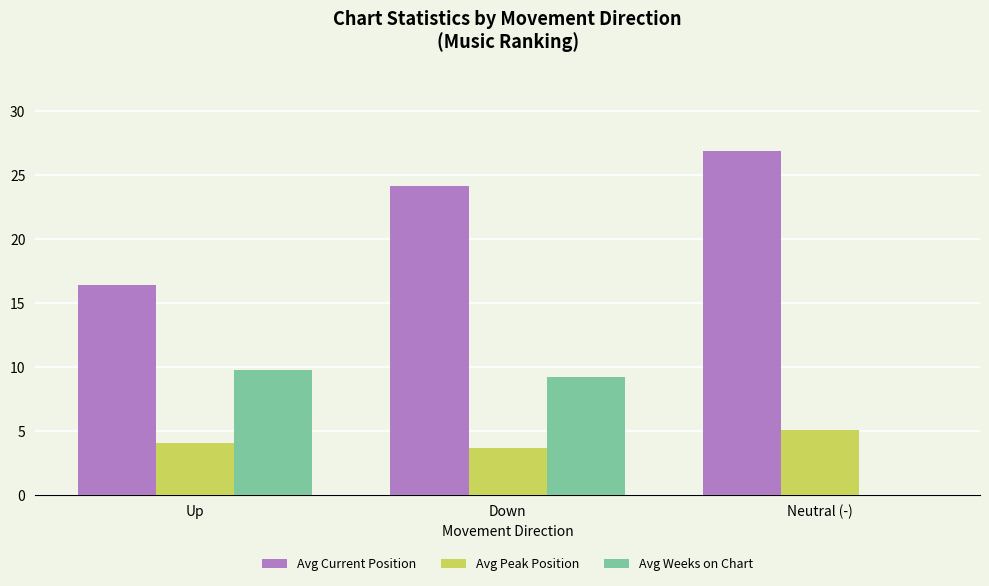

What are all the series names shown in the legend?

Avg Current Position, Avg Peak Position, Avg Weeks on Chart